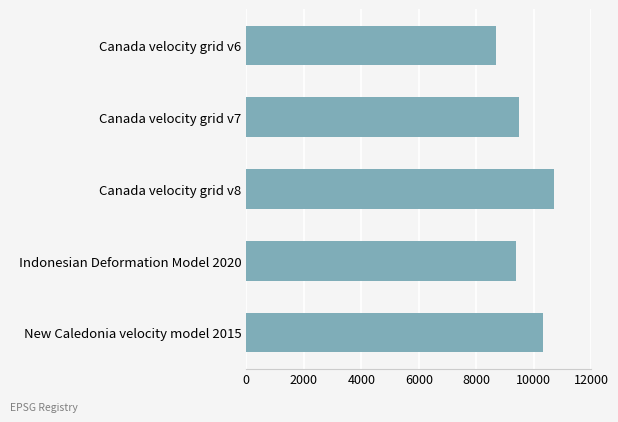

What is the difference between the maximum and minimum values?

2031